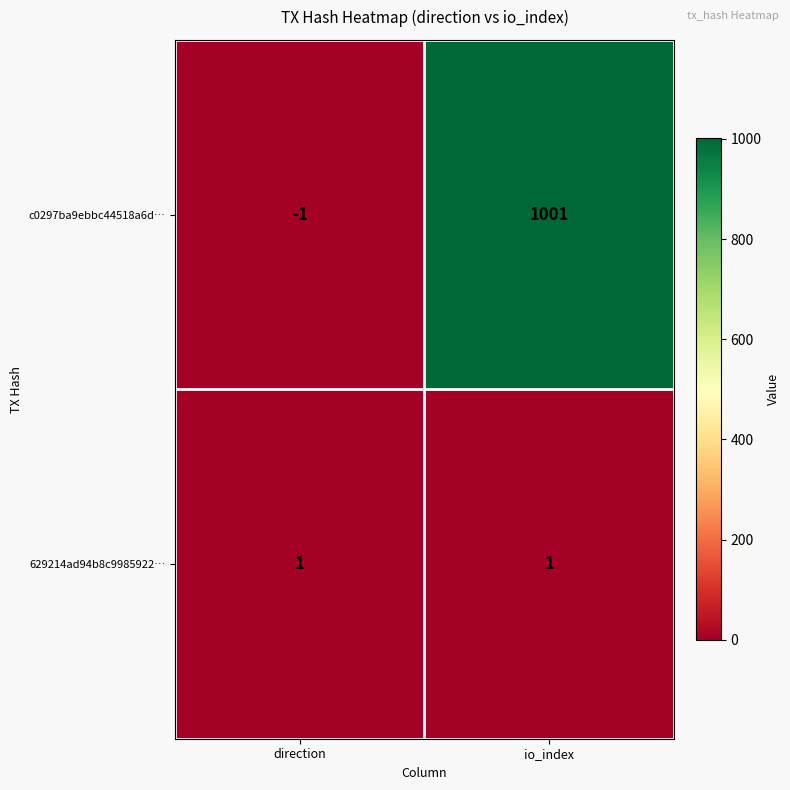

How many distinct data groups are displayed?

2